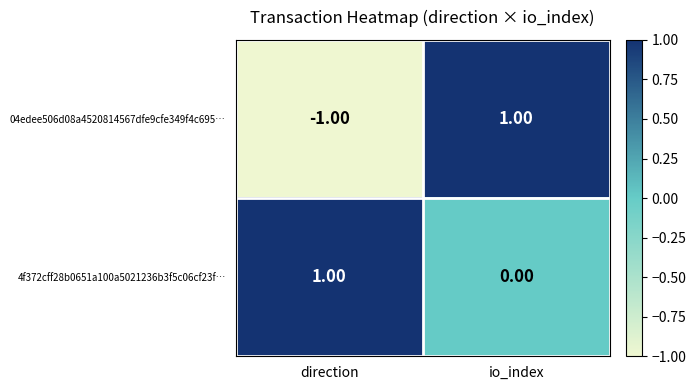

At which label is 4f372cff28b0651a100a5021236b3f5c06cf23f… closest to 0?

io_index